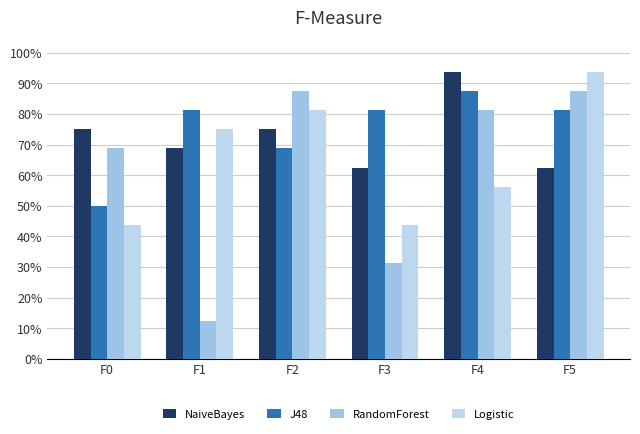

Reading left to right, list all the values displayed in this chart.

NaiveBayes: 12	11	12	10	15	10
J48: 8	13	11	13	14	13
RandomForest: 11	2	14	5	13	14
Logistic: 7	12	13	7	9	15